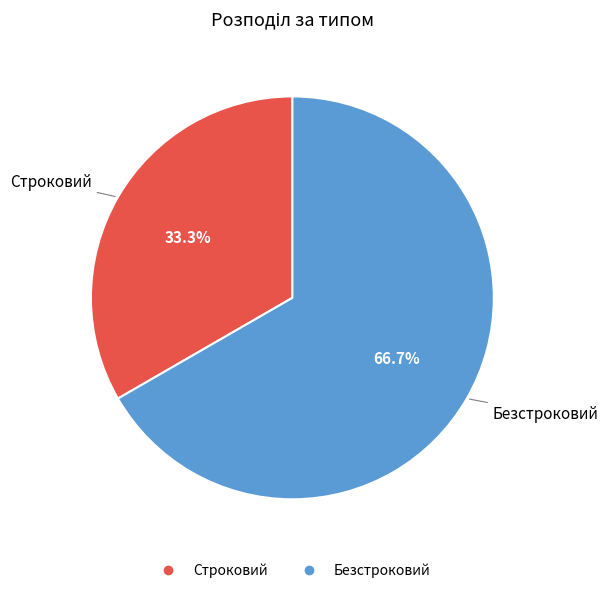

Is the sum of Строковий and Безстроковий greater than half?

Yes